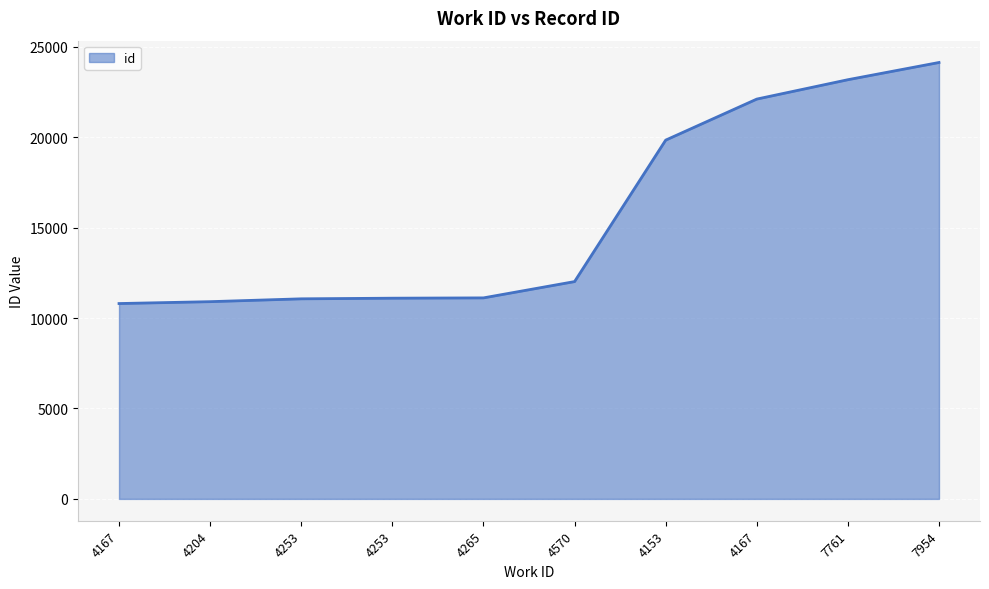

Rank the categories by value from lowest to highest.

4167, 4204, 4253, 4253, 4265, 4570, 4153, 4167, 7761, 7954